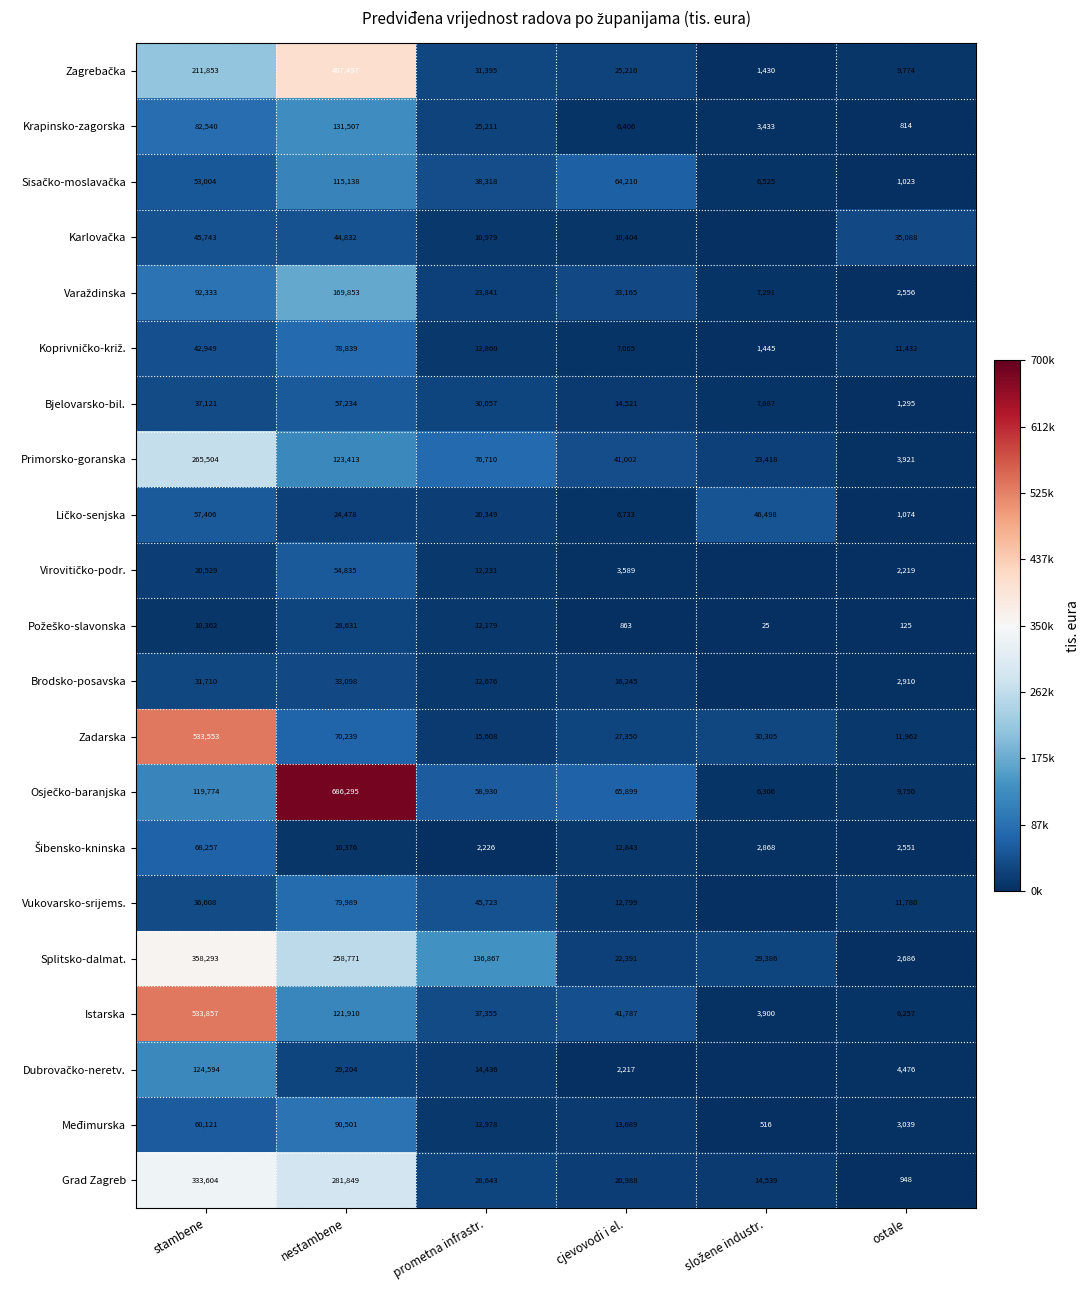

Is it true that Grad Zagreb equals 281849 at nestambene?

True